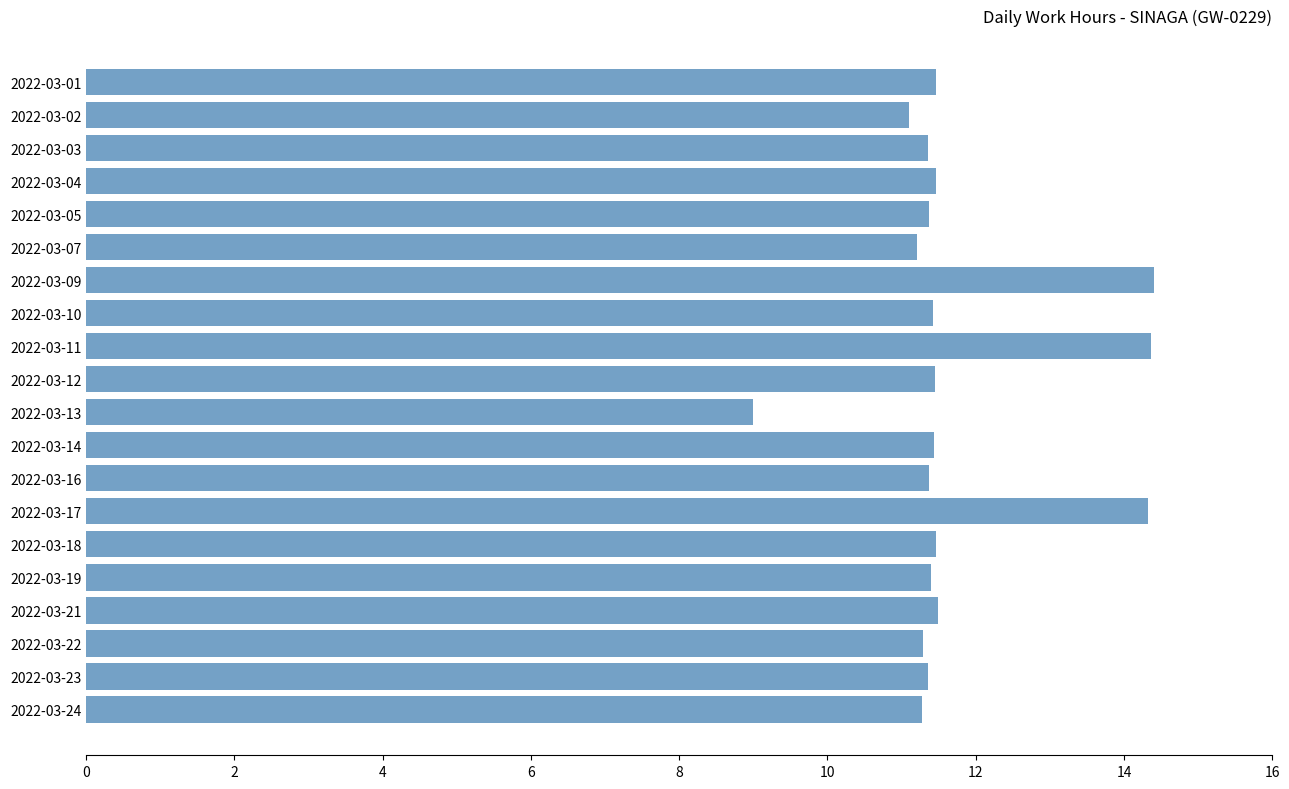

At which category does the chart reach its minimum across all series?

2022-03-13